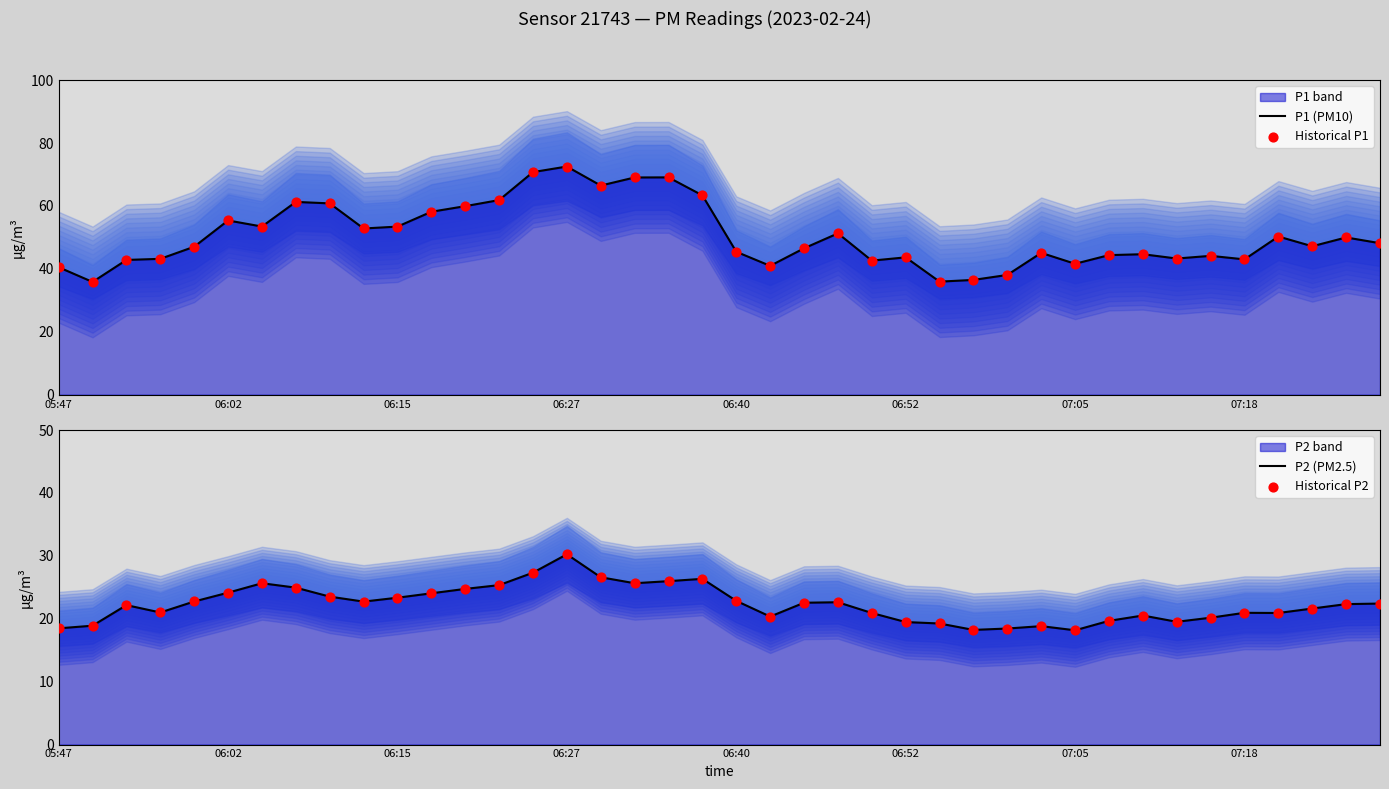

Which series has the largest total across all categories?

P1 (PM10)